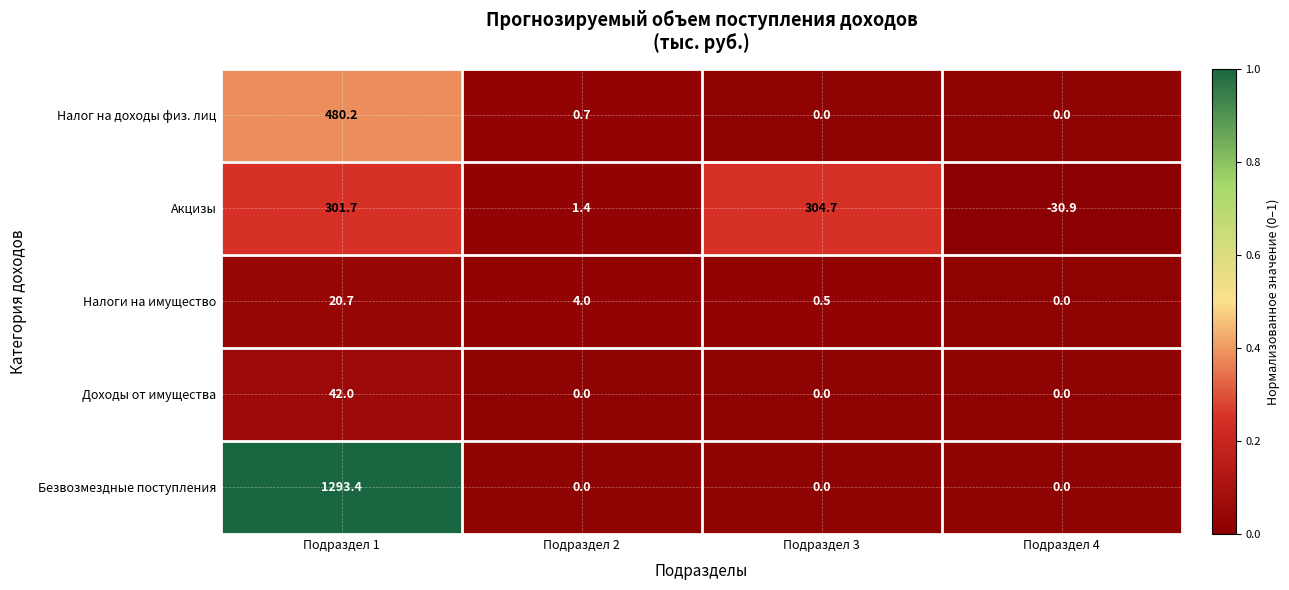

Rank the series by their maximum value, from highest to lowest.

Безвозмездные поступления, Налог на доходы физ. лиц, Акцизы, Доходы от имущества, Налоги на имущество